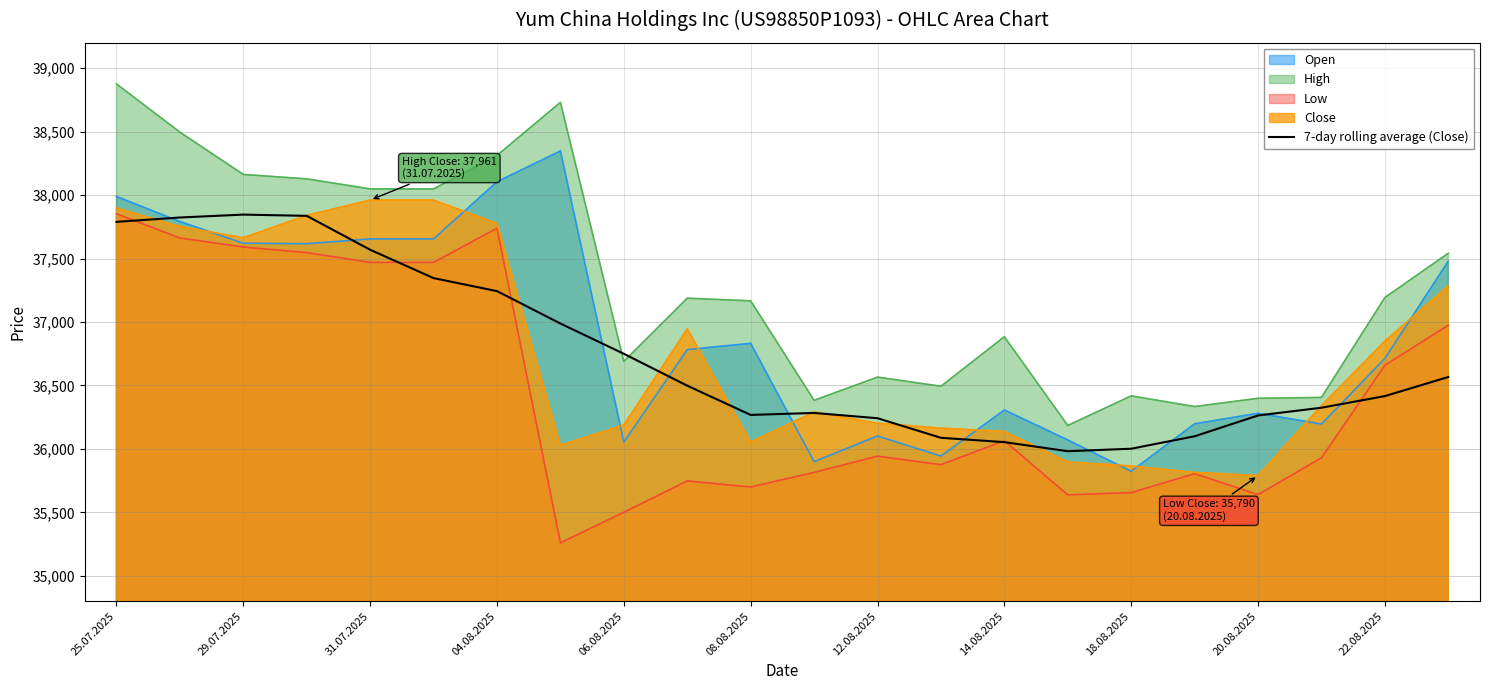

Does the chart have visible grid lines?

Yes